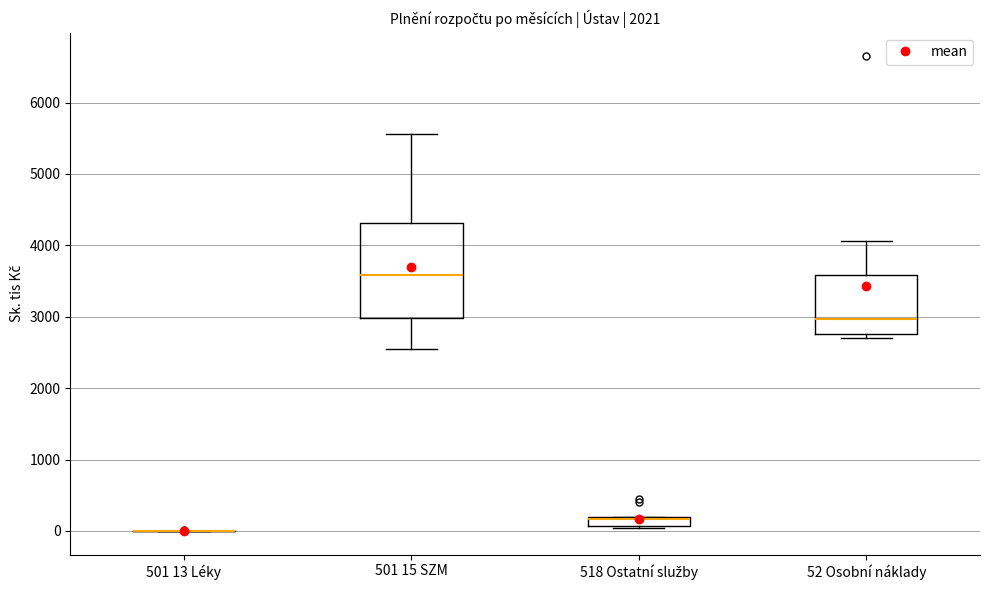

Which box is the tallest, from its lower edge to its upper edge?

501 15 SZM